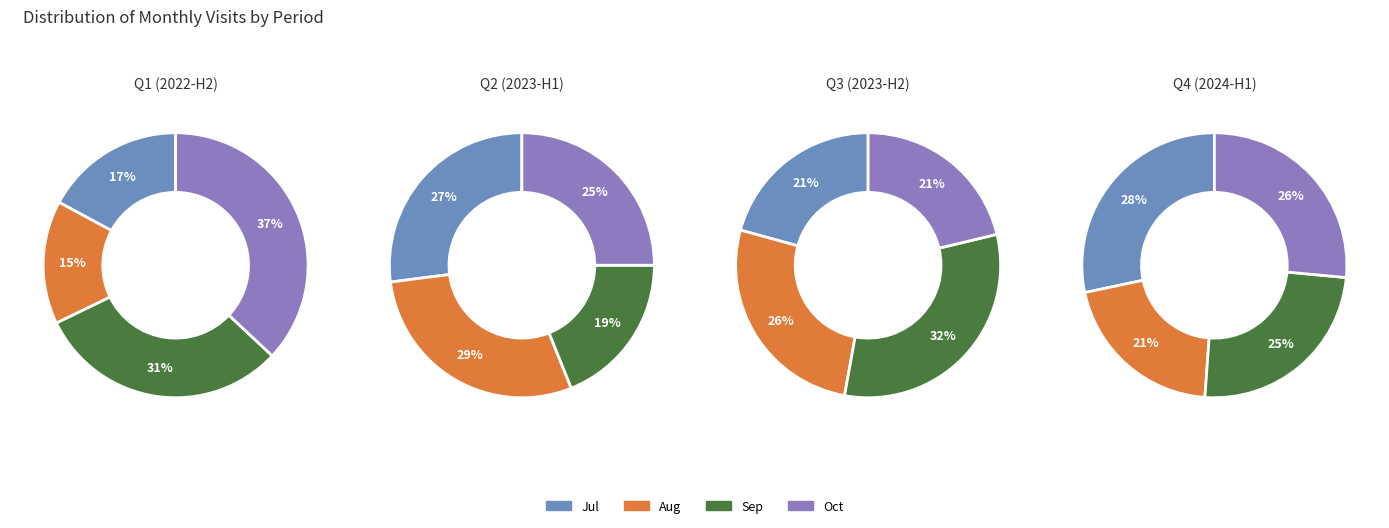

Does 2022-07 account for over 50% of the chart?

No